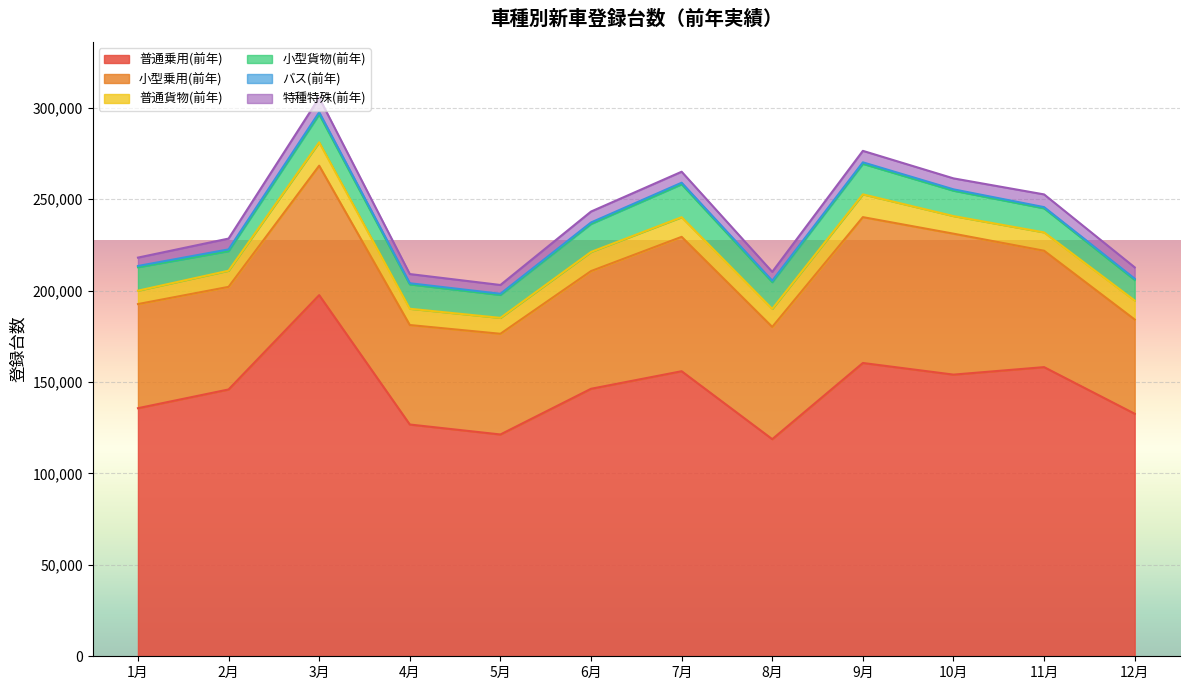

The value of 小型貨物(前年) at 6月 is 15342. True or false?

True